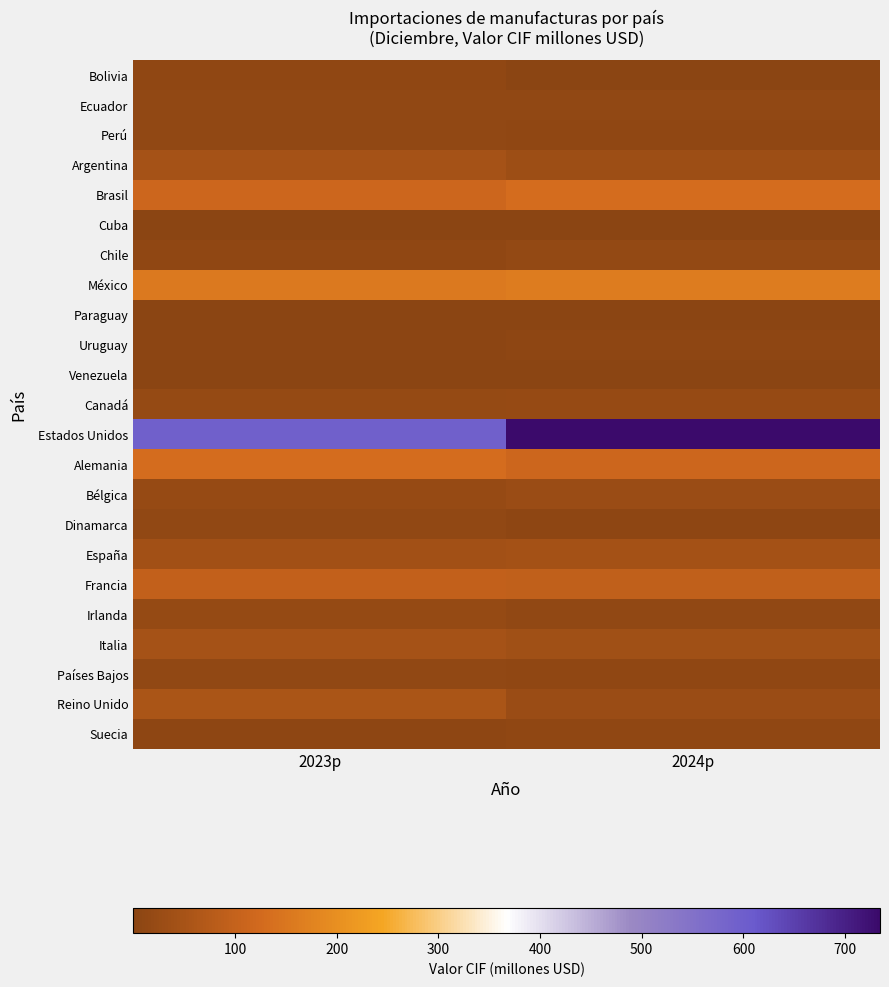

What is the spread (max minus min) of values at 2024p?

734.2